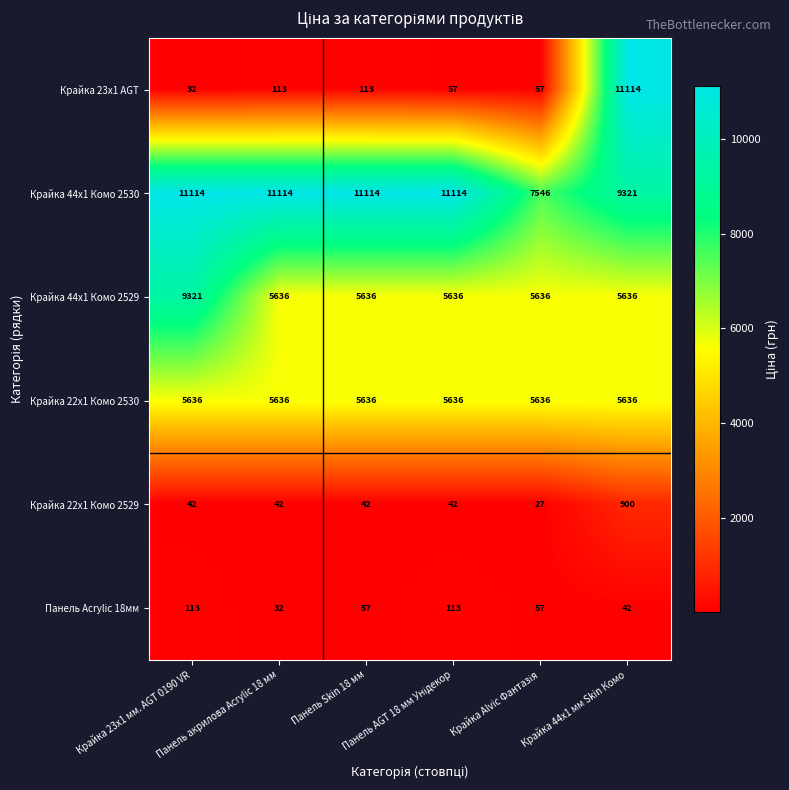

How many data points in Крайка 22x1 Комо 2529 are less than 42?

1